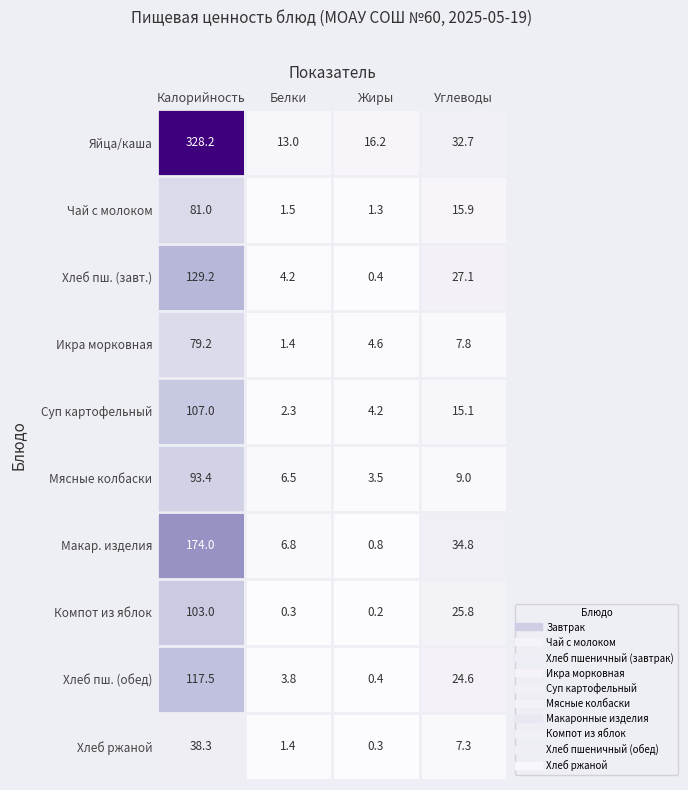

What is the greatest value displayed?

328.2